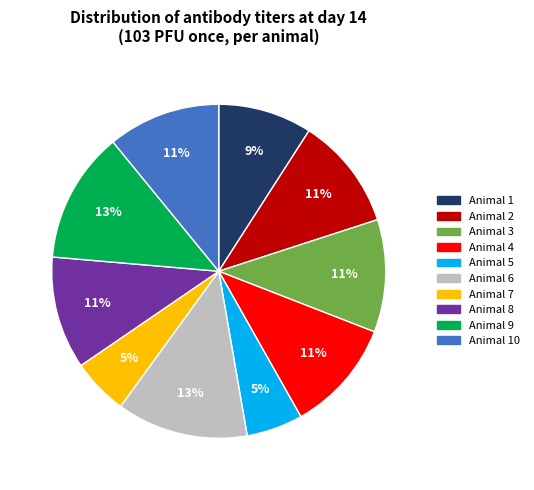

Is there any slice that represents more than half of the pie?

No